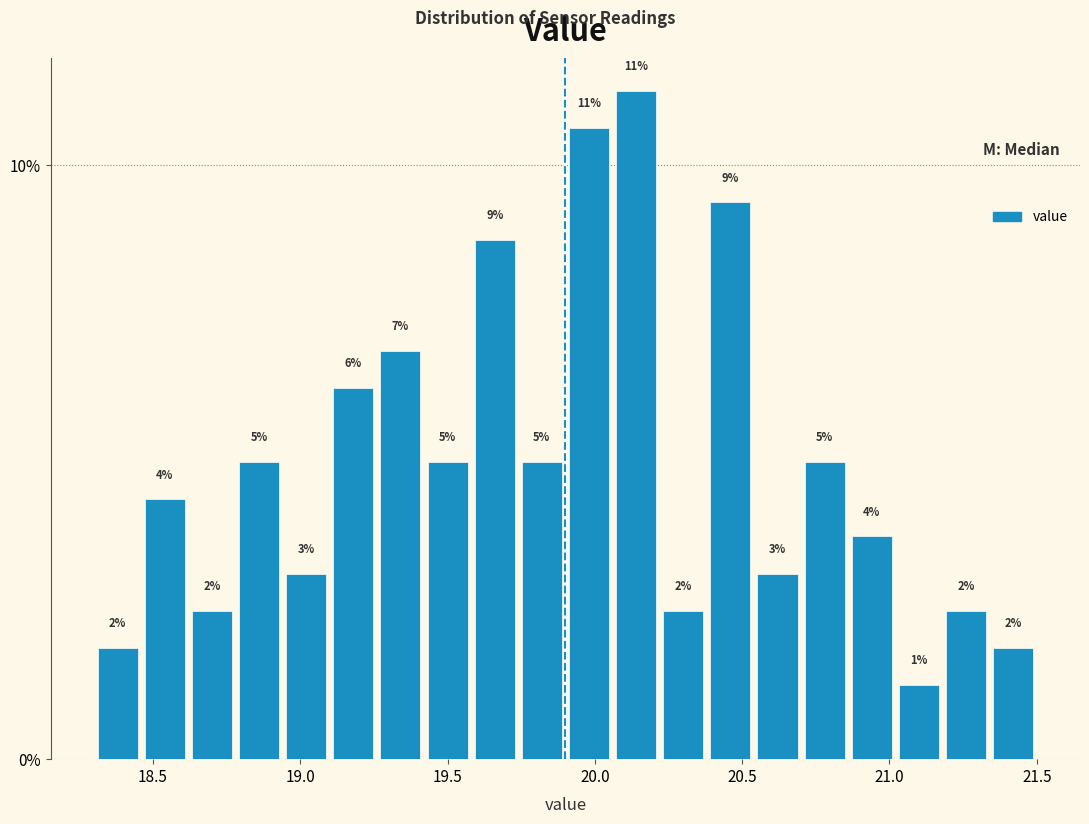

Around what value on the x-axis is the tallest bar? Give the approximate position of its centre, as read against the axis.

20.15